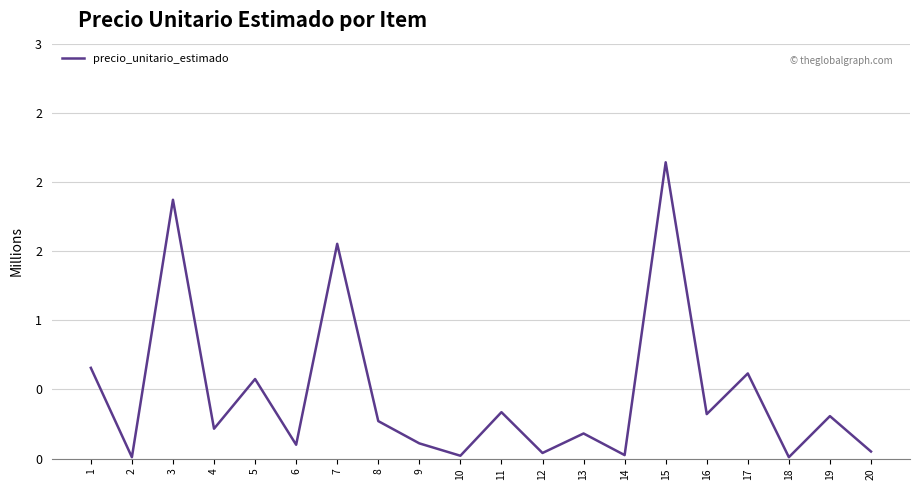

What is the approximate value at 8?

0.3